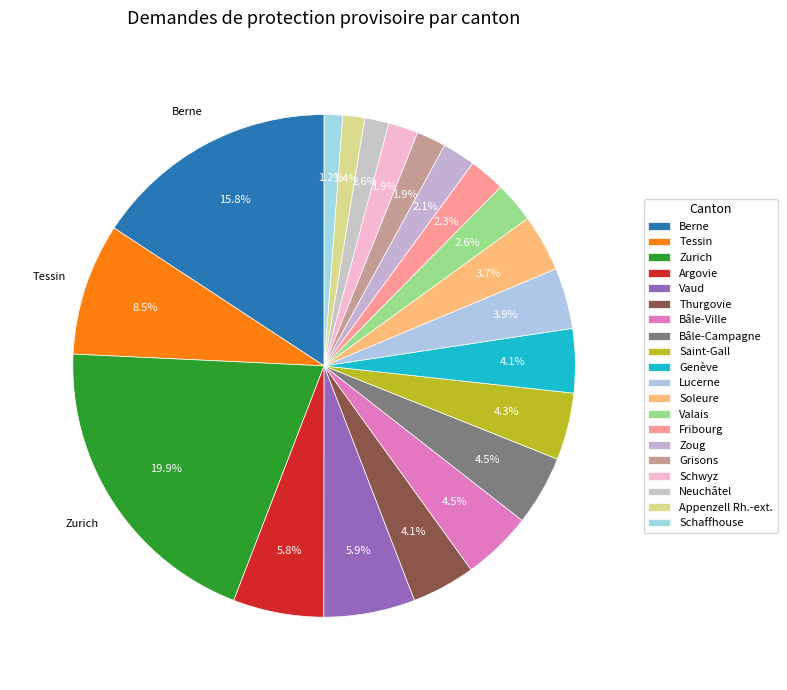

The Appenzell Rh.-ext. slice represents 9% of the pie. True or false?

False